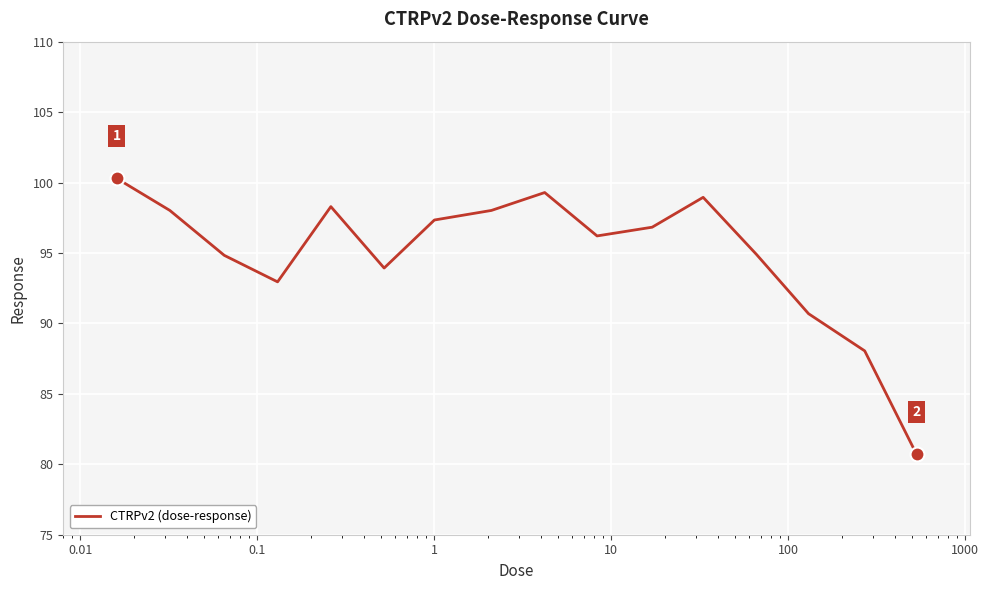

Does the chart have visible grid lines?

Yes